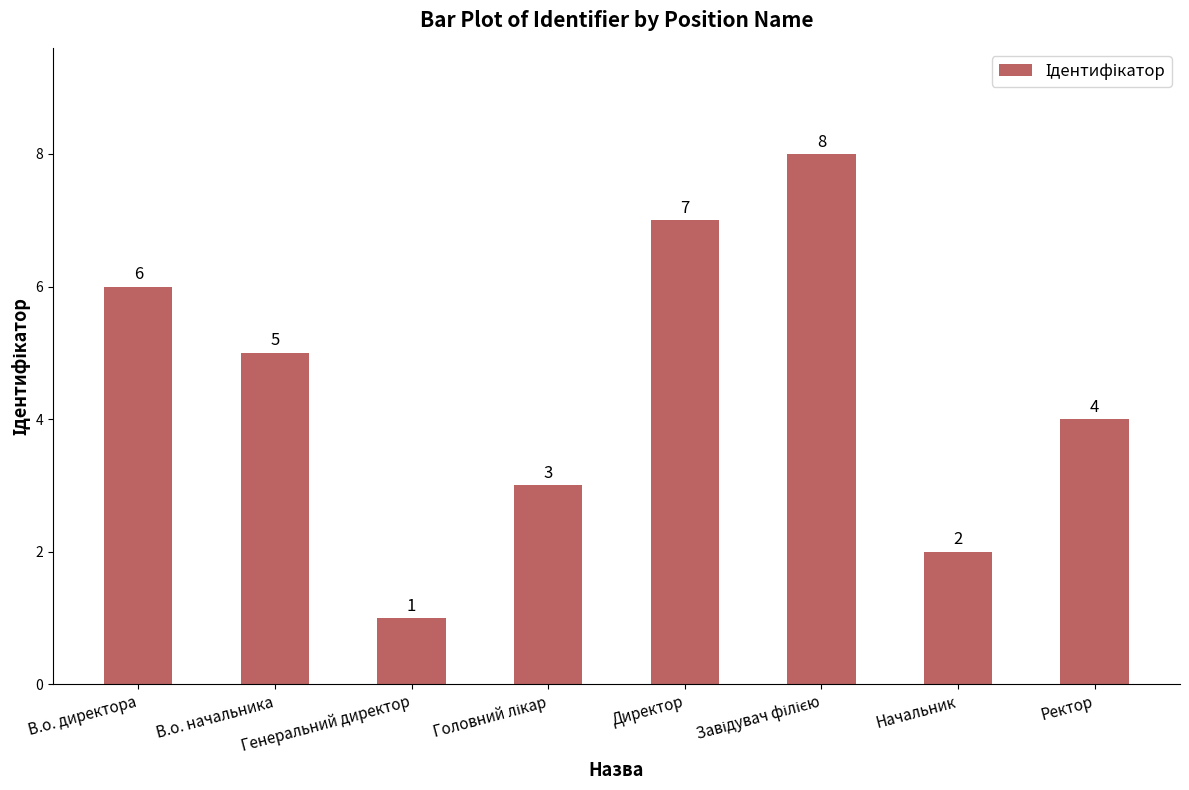

What is the maximum value shown in the chart?

8